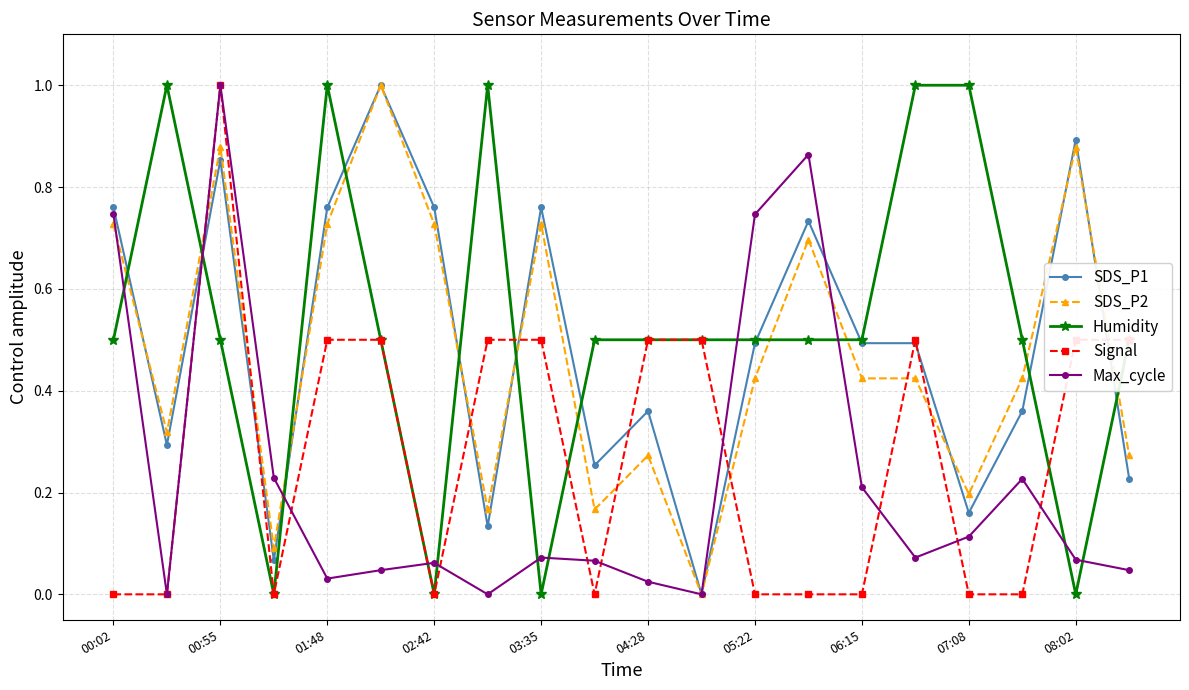

True or false: Humidity and Max_cycle intersect in this chart.

True